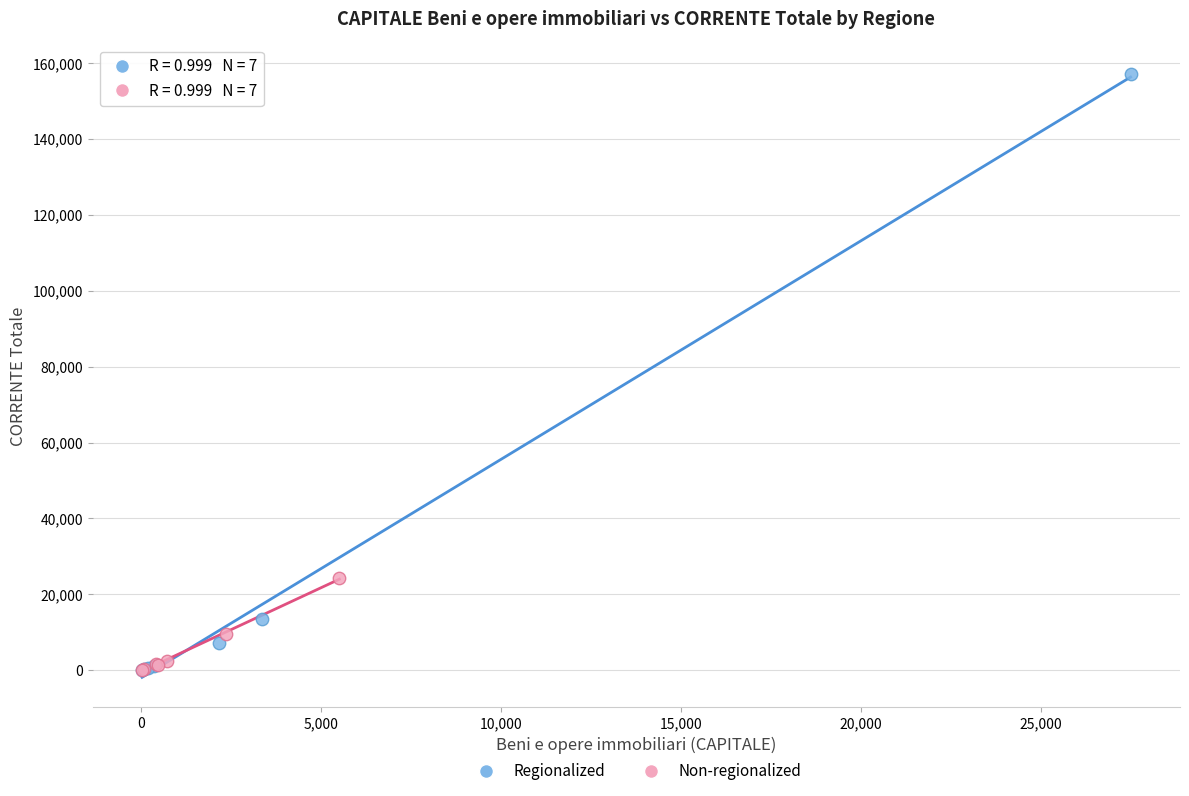

Which series has the widest spread of Y values?

Regionalized